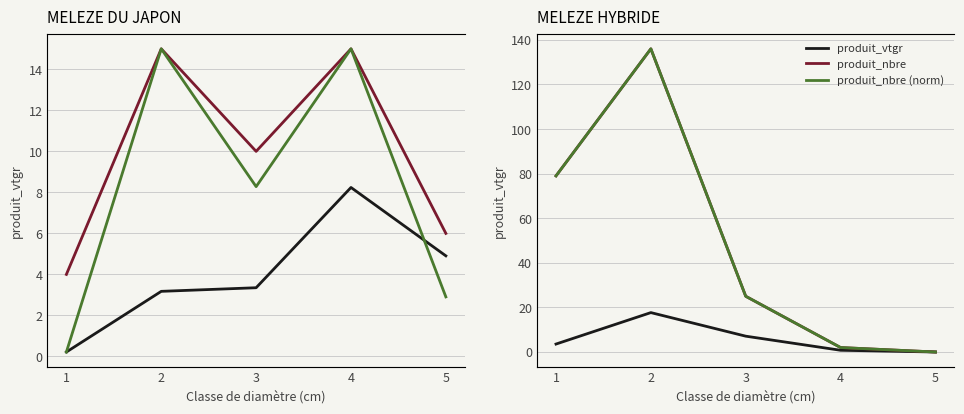

How many values in produit_nbre are above zero?

4